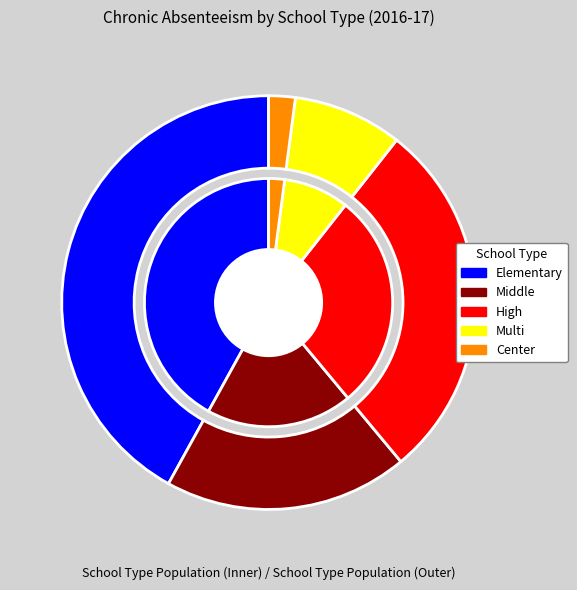

To the nearest percent, what is the average slice percentage?

20%